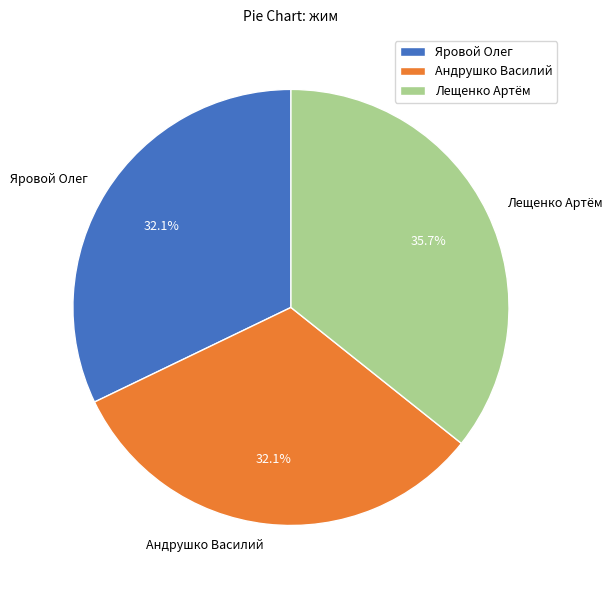

The Лещенко Артём slice represents 36% of the pie. True or false?

True